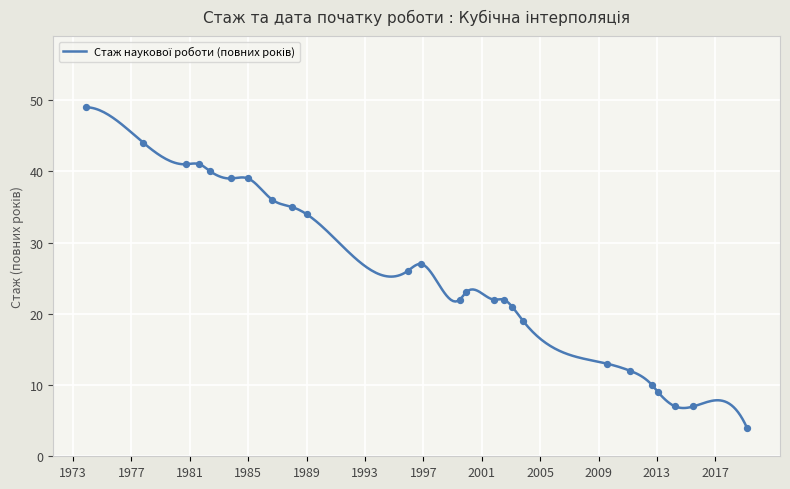

Approximately how many times larger is the value at 1980-09-01 compared to 2013-01-22?

4.6